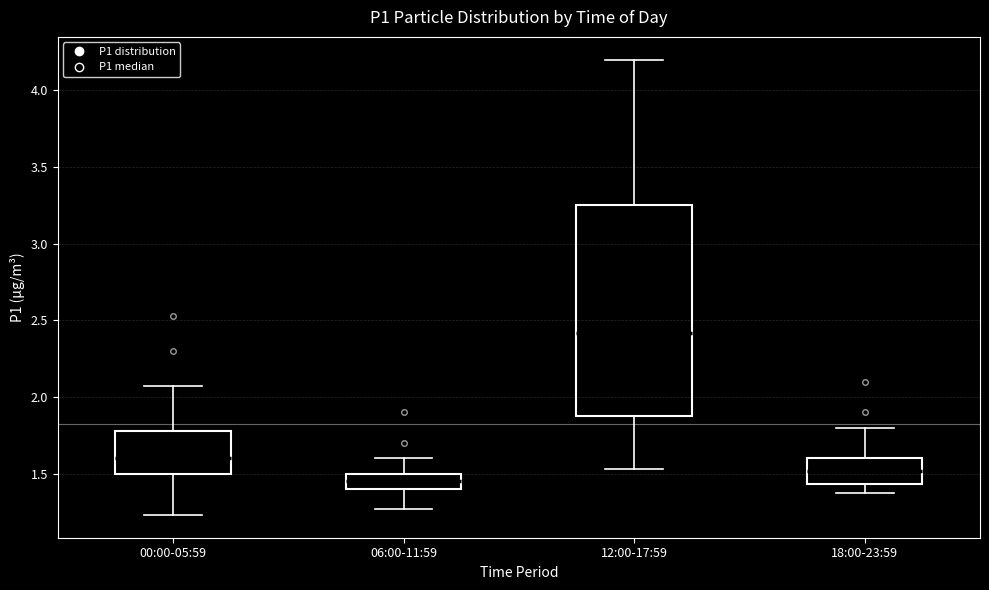

Reading left to right, transcribe this box plot: for each box, give where its median line is, the range the box spans, and where its two whiskers end, as read against the y-axis. The values are not printed on the chart, so give them approximately, as read against the axis.

00:00-05:59: median 1.60, box 1.50 to 1.80, whiskers 1.25 to 2.05
06:00-11:59: median 1.45, box 1.40 to 1.50, whiskers 1.25 to 1.60
12:00-17:59: median 2.40, box 1.90 to 3.25, whiskers 1.55 to 4.20
18:00-23:59: median 1.50, box 1.45 to 1.60, whiskers 1.35 to 1.80